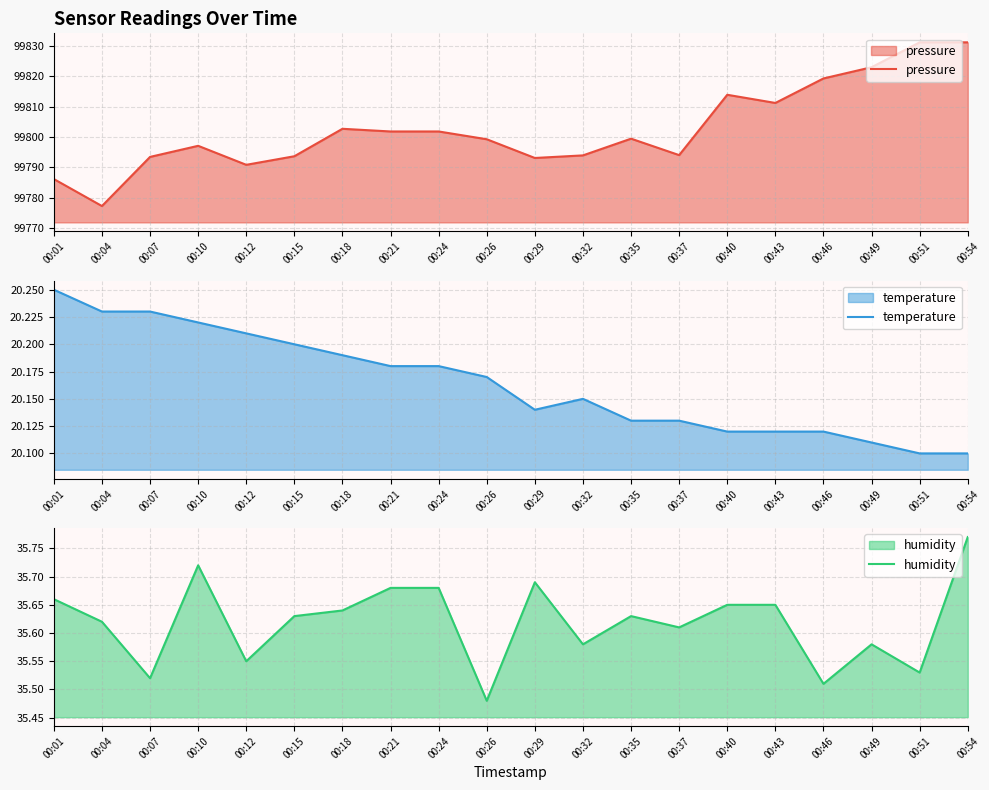

In pressure, how many points are lower than both neighbors (excluding endpoints)?

5